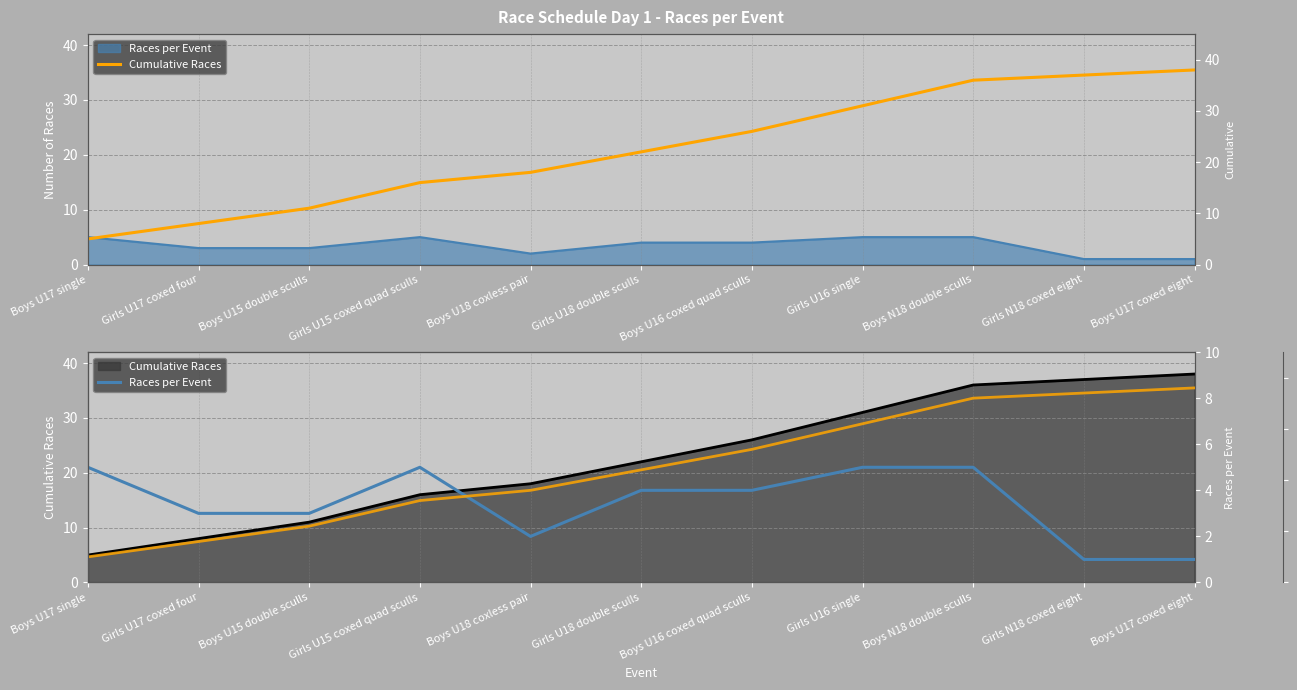

The Cumulative (ref) series shows 16 at Girls U15 coxed quad sculls. True or false?

True